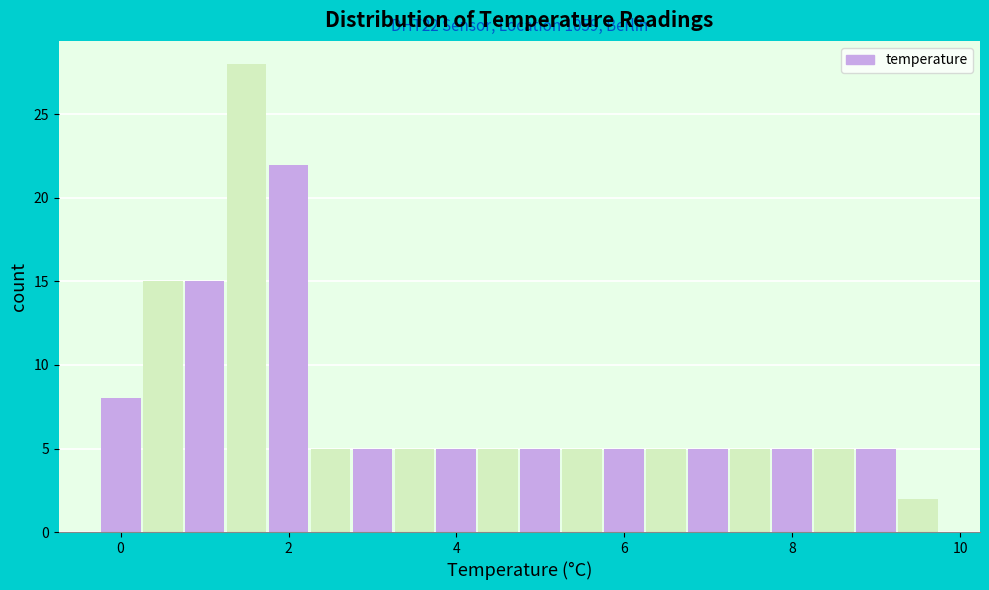

Around what value on the x-axis is the tallest bar? Give the approximate position of its centre, as read against the axis.

1.6